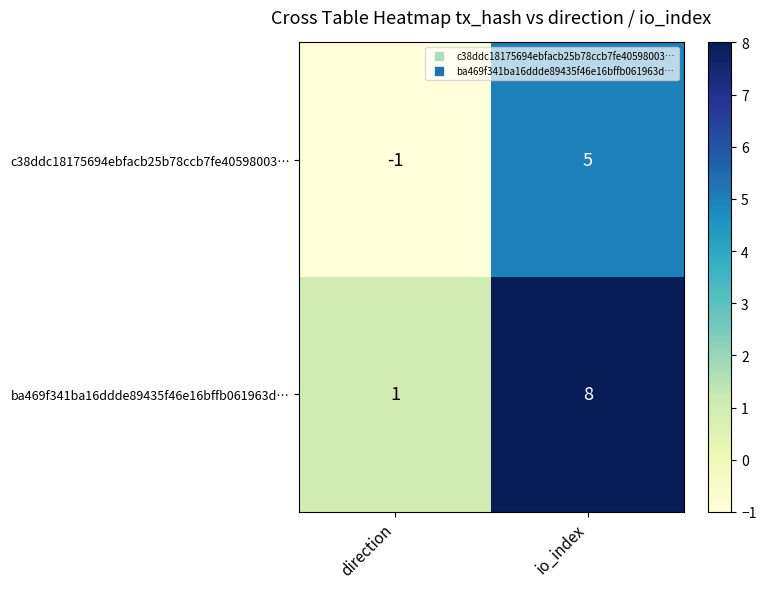

At which label is ba469f341ba16ddde89435f46e16bffb061963d… closest to 4?

direction